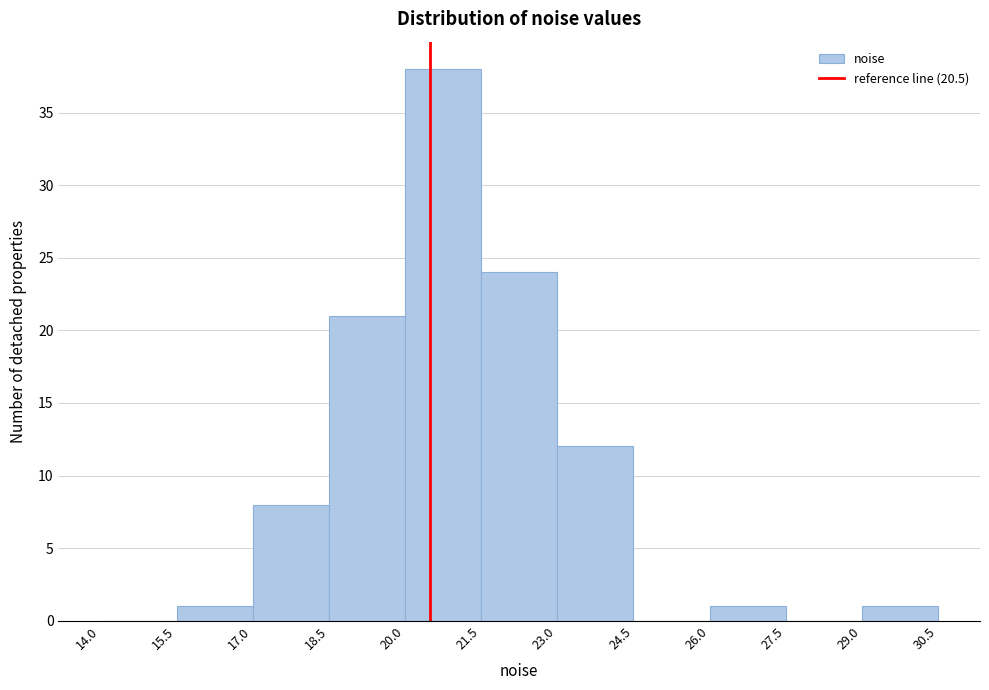

Reading left to right, transcribe this chart: for each bar, give the range it covers on the x-axis and its height. The values are not printed on the chart, so give them approximately, as read against the axis.

14.0 to 15.5: 0
15.5 to 17.0: 1
17.0 to 18.5: 8
18.5 to 20.0: 21
20.0 to 21.5: 38
21.5 to 23.0: 24
23.0 to 24.5: 12
24.5 to 26.0: 0
26.0 to 27.5: 1
27.5 to 29.0: 0
29.0 to 30.5: 1